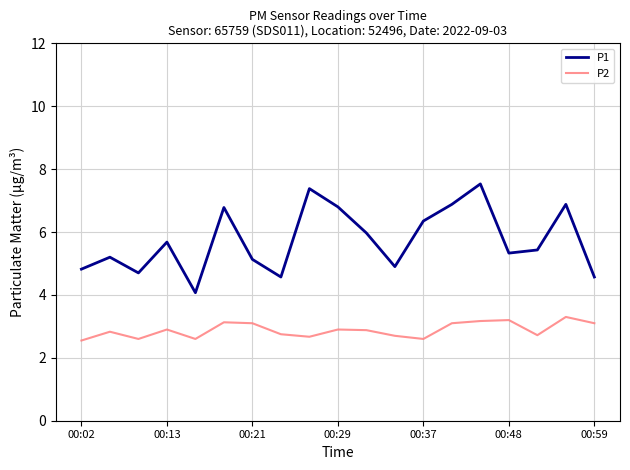

Rank the series by their average value, from lowest to highest.

P2, P1